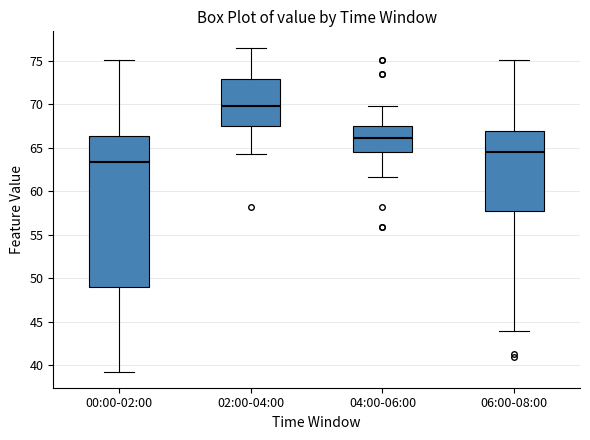

Which box is the tallest, from its lower edge to its upper edge?

00:00-02:00